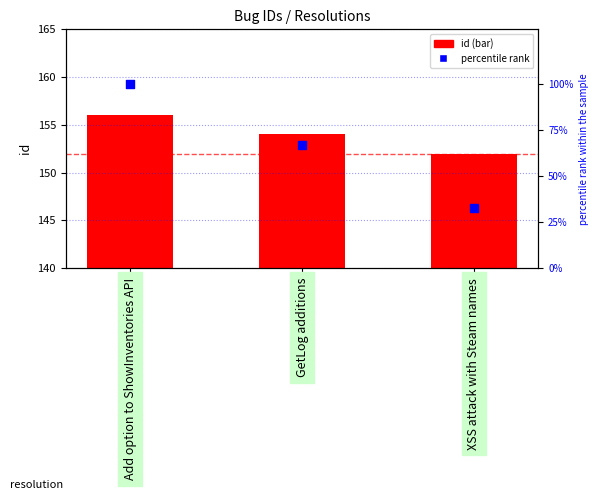

What are all the series names shown in the legend?

id, percentile rank